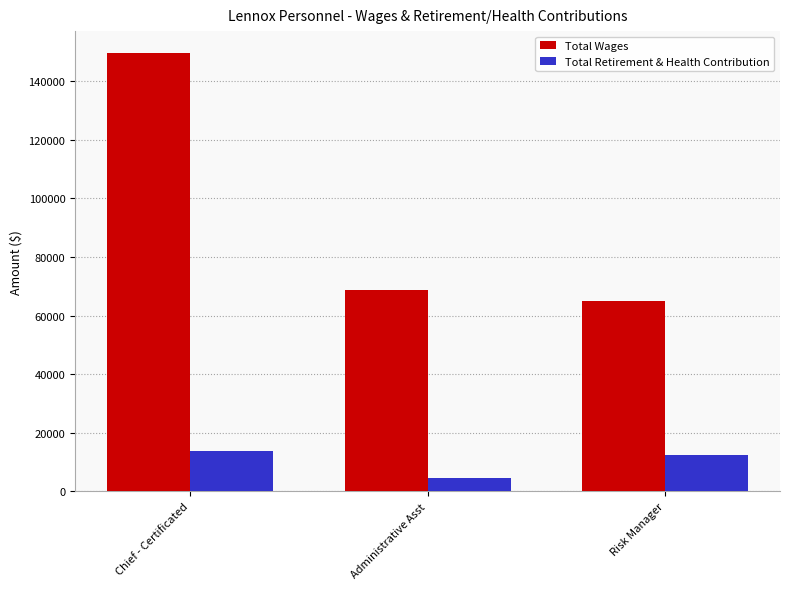

What is the difference between the highest and lowest values at Administrative Asst?

64033